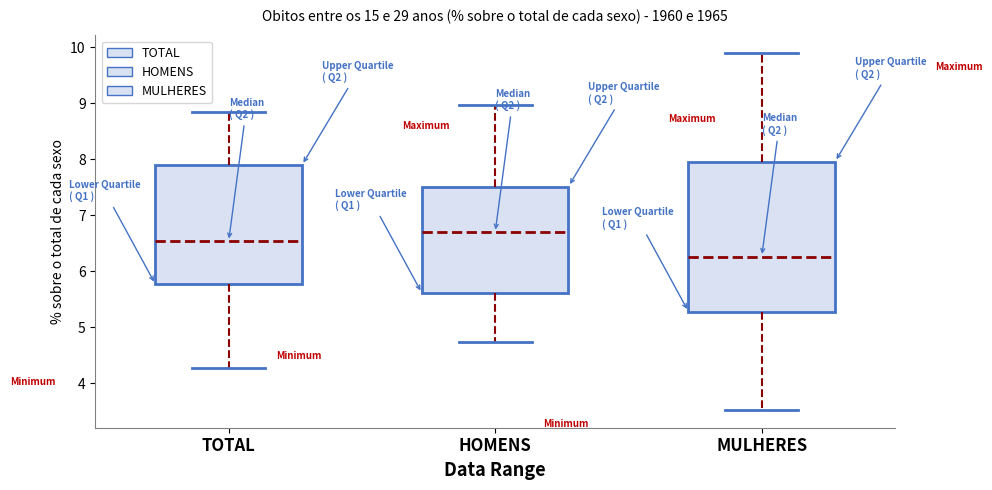

Comparing the boxes themselves (not the whiskers), which one is the tallest?

MULHERES